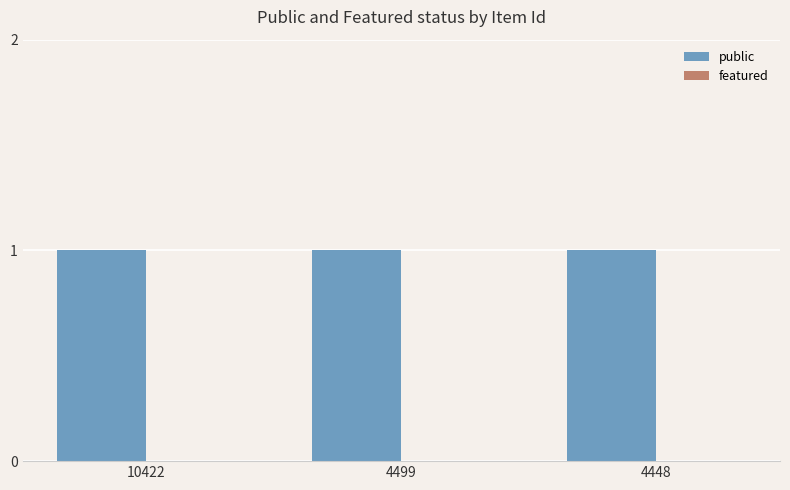

Which category has the highest value across all series?

10422